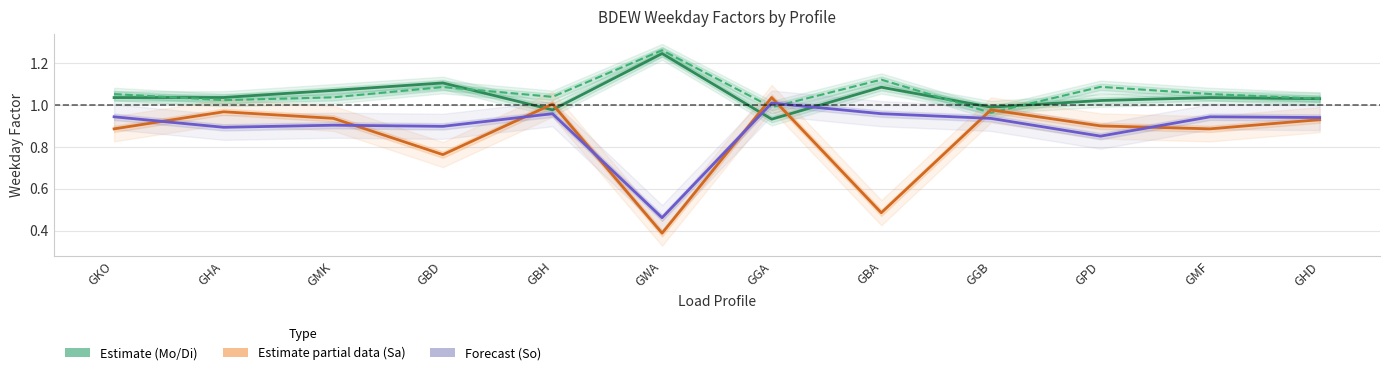

In Weekday Mo, how many points are lower than both neighbors (excluding endpoints)?

3